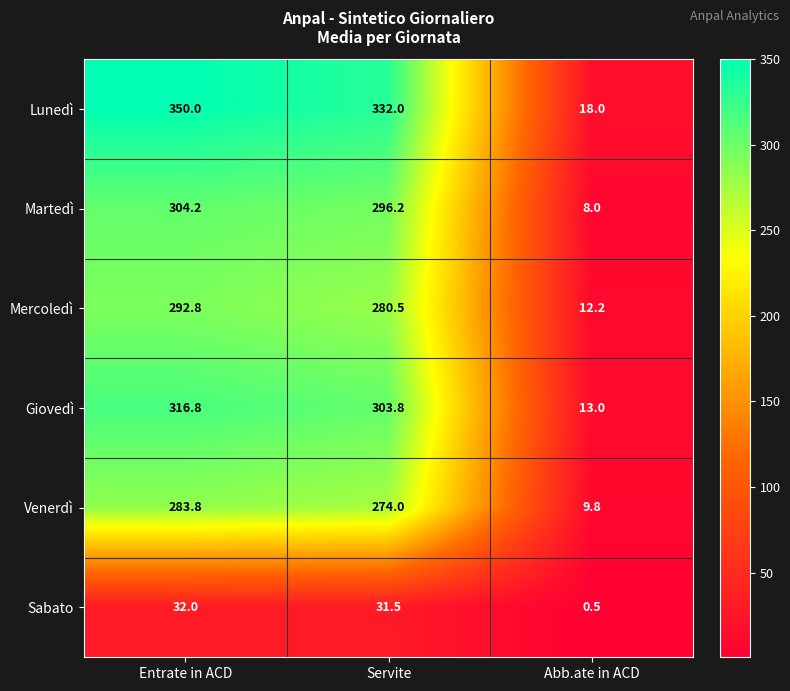

Which series changed the most between Servite and Abb.ate in ACD?

Lunedì